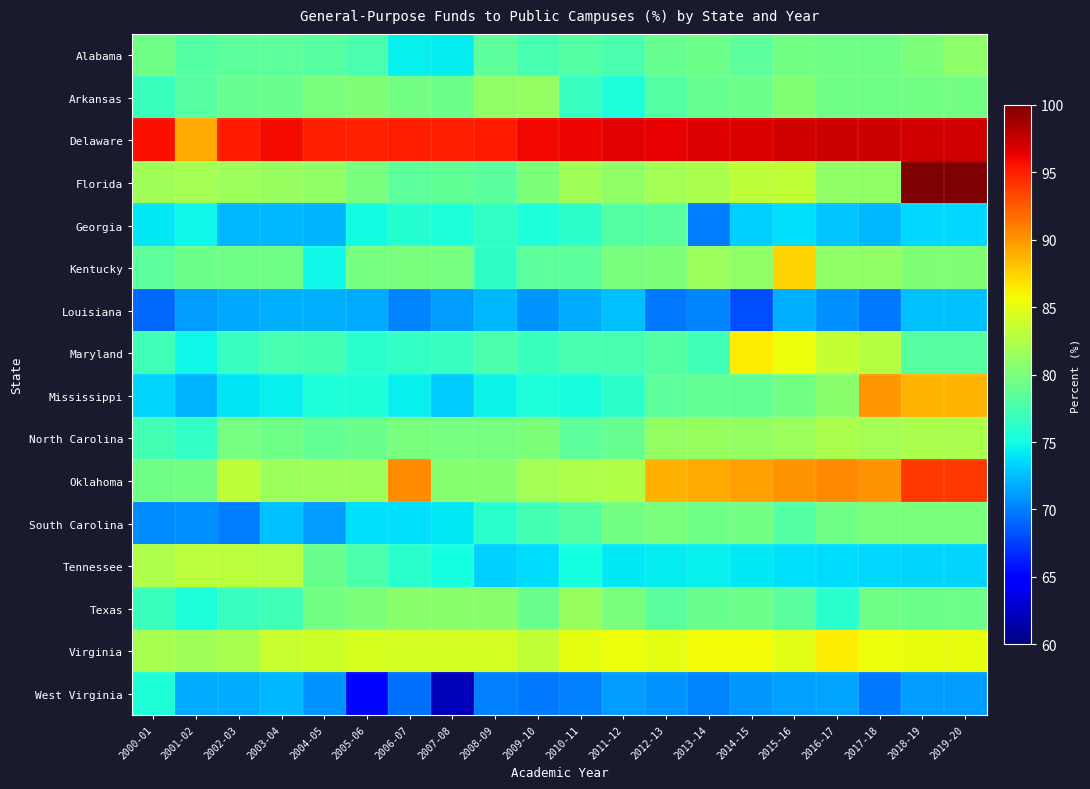

Reading left to right, list all the values displayed in this chart.

Alabama: 2000-01=79.5	2001-02=78.1	2002-03=78.5	2003-04=78.5	2004-05=78.2	2005-06=77.6	2006-07=74.5	2007-08=74.4	2008-09=78.6	2009-10=77.5	2010-11=78.1	2011-12=77.5	2012-13=79.1	2013-14=79.3	2014-15=78.4	2015-16=79.7	2016-17=79.4	2017-18=79.4	2018-19=80.1	2019-20=80.8
Arkansas: 2000-01=76.9	2001-02=78.2	2002-03=79.0	2003-04=79.1	2004-05=80.0	2005-06=80.3	2006-07=79.6	2007-08=79.2	2008-09=81.0	2009-10=81.2	2010-11=76.7	2011-12=75.3	2012-13=78.1	2013-14=79.0	2014-15=79.3	2015-16=80.3	2016-17=79.4	2017-18=79.5	2018-19=79.6	2019-20=79.6
Delaware: 2000-01=95.7	2001-02=89.1	2002-03=95.3	2003-04=95.9	2004-05=95.1	2005-06=94.9	2006-07=95.2	2007-08=95.0	2008-09=95.3	2009-10=96.1	2010-11=96.2	2011-12=96.5	2012-13=96.4	2013-14=96.7	2014-15=96.9	2015-16=97.1	2016-17=97.2	2017-18=97.3	2018-19=97.1	2019-20=97.1
Florida: 2000-01=81.7	2001-02=81.9	2002-03=81.6	2003-04=81.4	2004-05=81.0	2005-06=80.0	2006-07=78.5	2007-08=78.7	2008-09=78.3	2009-10=80.1	2010-11=81.8	2011-12=81.0	2012-13=81.9	2013-14=82.2	2014-15=83.2	2015-16=83.3	2016-17=81.1	2017-18=81.1	2018-19=99.9	2019-20=99.9
Georgia: 2000-01=74.2	2001-02=74.8	2002-03=72.3	2003-04=72.2	2004-05=72.1	2005-06=75.0	2006-07=75.9	2007-08=75.4	2008-09=76.4	2009-10=75.4	2010-11=76.2	2011-12=78.0	2012-13=78.3	2013-14=69.9	2014-15=73.2	2015-16=73.8	2016-17=72.8	2017-18=72.3	2018-19=73.5	2019-20=73.5
Kentucky: 2000-01=78.4	2001-02=79.3	2002-03=79.4	2003-04=79.4	2004-05=74.7	2005-06=79.7	2006-07=79.9	2007-08=79.8	2008-09=76.3	2009-10=78.5	2010-11=78.6	2011-12=79.9	2012-13=80.1	2013-14=81.6	2014-15=81.0	2015-16=87.4	2016-17=81.1	2017-18=81.0	2018-19=80.2	2019-20=80.2
Louisiana: 2000-01=69.2	2001-02=71.2	2002-03=71.7	2003-04=72.0	2004-05=72.0	2005-06=71.8	2006-07=70.2	2007-08=71.1	2008-09=72.2	2009-10=70.9	2010-11=71.8	2011-12=72.6	2012-13=69.7	2013-14=70.2	2014-15=68.0	2015-16=72.0	2016-17=70.7	2017-18=69.7	2018-19=72.6	2019-20=72.6
Maryland: 2000-01=77.1	2001-02=74.8	2002-03=76.6	2003-04=77.5	2004-05=77.3	2005-06=76.0	2006-07=76.4	2007-08=76.7	2008-09=77.7	2009-10=76.8	2010-11=77.4	2011-12=77.5	2012-13=78.1	2013-14=77.1	2014-15=86.4	2015-16=85.5	2016-17=83.5	2017-18=82.7	2018-19=78.1	2019-20=78.1
Mississippi: 2000-01=73.4	2001-02=72.2	2002-03=74.0	2003-04=74.4	2004-05=75.5	2005-06=75.5	2006-07=74.5	2007-08=73.0	2008-09=74.7	2009-10=75.4	2010-11=75.2	2011-12=76.2	2012-13=78.5	2013-14=78.9	2014-15=78.8	2015-16=79.5	2016-17=80.6	2017-18=90.0	2018-19=88.7	2019-20=88.7
North Carolina: 2000-01=77.3	2001-02=76.5	2002-03=79.8	2003-04=79.5	2004-05=78.8	2005-06=79.2	2006-07=79.9	2007-08=79.7	2008-09=79.7	2009-10=80.0	2010-11=78.6	2011-12=79.0	2012-13=81.2	2013-14=81.3	2014-15=81.2	2015-16=81.5	2016-17=82.2	2017-18=82.0	2018-19=82.3	2019-20=82.3
Oklahoma: 2000-01=79.4	2001-02=79.7	2002-03=83.2	2003-04=81.6	2004-05=81.6	2005-06=81.7	2006-07=90.4	2007-08=80.5	2008-09=80.5	2009-10=82.0	2010-11=82.4	2011-12=82.6	2012-13=88.8	2013-14=89.1	2014-15=89.6	2015-16=90.0	2016-17=90.6	2017-18=90.1	2018-19=94.0	2019-20=94.0
South Carolina: 2000-01=70.5	2001-02=70.8	2002-03=69.9	2003-04=72.6	2004-05=71.1	2005-06=73.9	2006-07=73.9	2007-08=74.1	2008-09=76.0	2009-10=77.3	2010-11=78.0	2011-12=79.5	2012-13=80.0	2013-14=79.5	2014-15=79.6	2015-16=78.1	2016-17=79.5	2017-18=79.9	2018-19=79.9	2019-20=79.9
Tennessee: 2000-01=82.4	2001-02=83.0	2002-03=83.1	2003-04=82.9	2004-05=79.2	2005-06=77.7	2006-07=75.9	2007-08=75.1	2008-09=73.2	2009-10=73.7	2010-11=75.0	2011-12=74.1	2012-13=74.3	2013-14=74.5	2014-15=74.2	2015-16=73.9	2016-17=73.7	2017-18=73.5	2018-19=73.3	2019-20=73.3
Texas: 2000-01=76.8	2001-02=75.4	2002-03=76.6	2003-04=77.1	2004-05=79.5	2005-06=80.1	2006-07=80.7	2007-08=80.7	2008-09=80.8	2009-10=79.2	2010-11=81.4	2011-12=79.9	2012-13=78.4	2013-14=79.2	2014-15=79.2	2015-16=78.3	2016-17=76.1	2017-18=79.4	2018-19=79.3	2019-20=79.3
Virginia: 2000-01=82.0	2001-02=81.8	2002-03=82.2	2003-04=83.7	2004-05=84.0	2005-06=84.5	2006-07=84.2	2007-08=84.3	2008-09=84.2	2009-10=83.4	2010-11=85.1	2011-12=85.6	2012-13=85.1	2013-14=85.7	2014-15=85.7	2015-16=84.9	2016-17=86.3	2017-18=85.6	2018-19=85.2	2019-20=85.2
West Virginia: 2000-01=75.6	2001-02=71.9	2002-03=71.8	2003-04=72.2	2004-05=70.9	2005-06=65.2	2006-07=69.5	2007-08=62.0	2008-09=70.1	2009-10=69.7	2010-11=70.1	2011-12=71.2	2012-13=70.9	2013-14=70.2	2014-15=71.0	2015-16=71.3	2016-17=71.5	2017-18=69.8	2018-19=71.1	2019-20=71.1